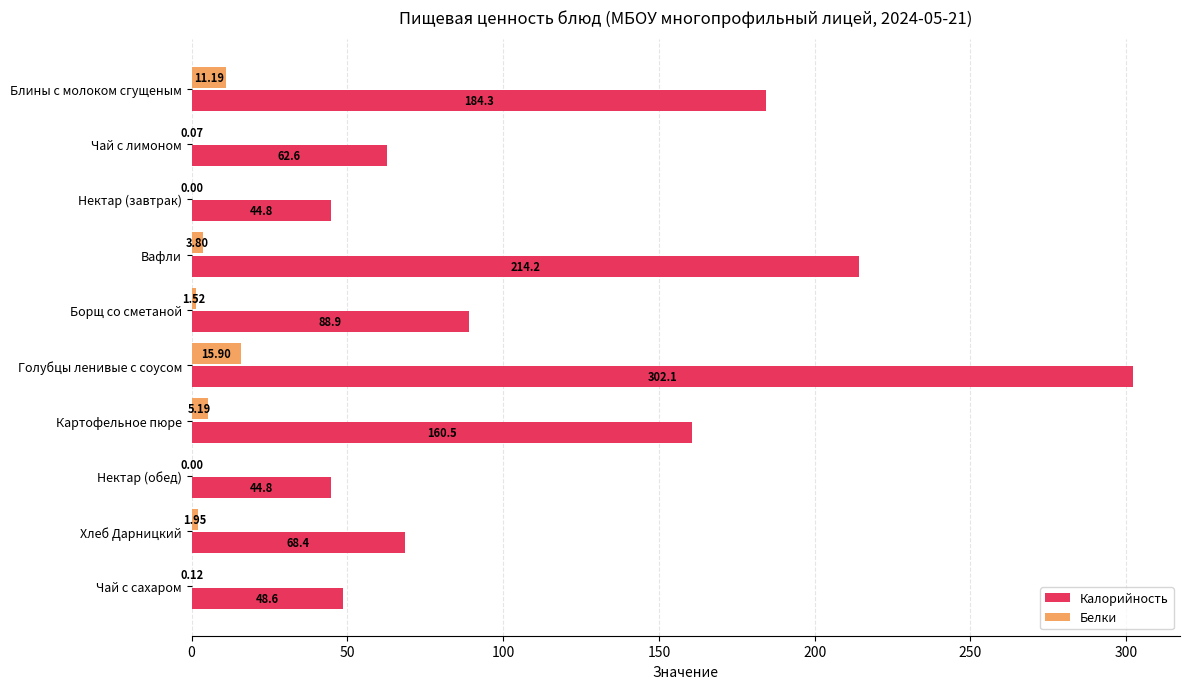

At which label is Калорийность closest to 173?

Блины с молоком сгущеным